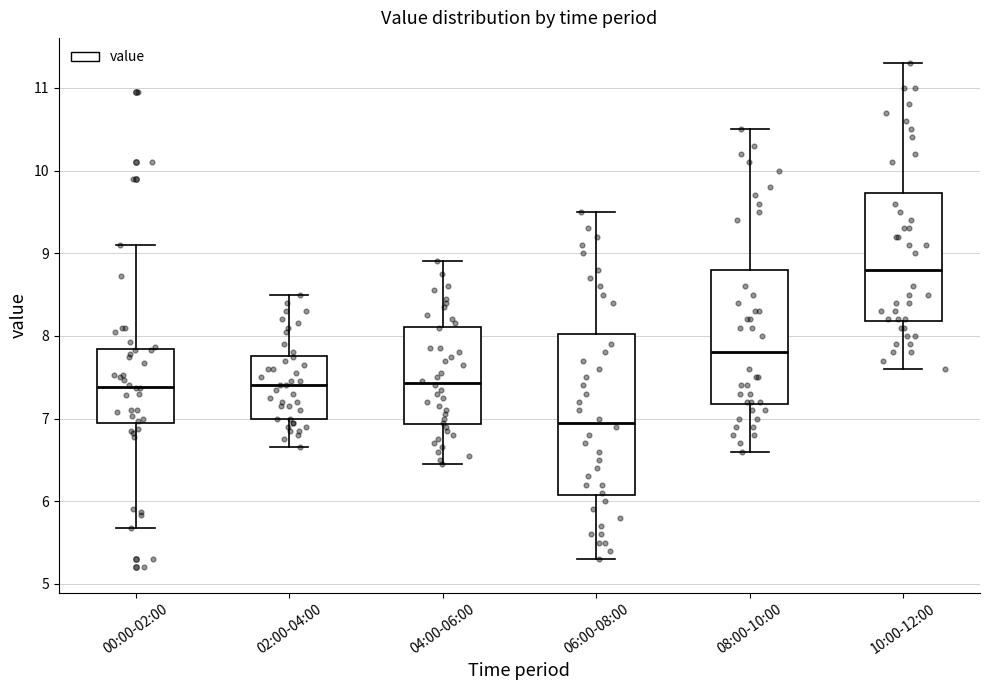

Which box is the tallest, from its lower edge to its upper edge?

06:00-08:00